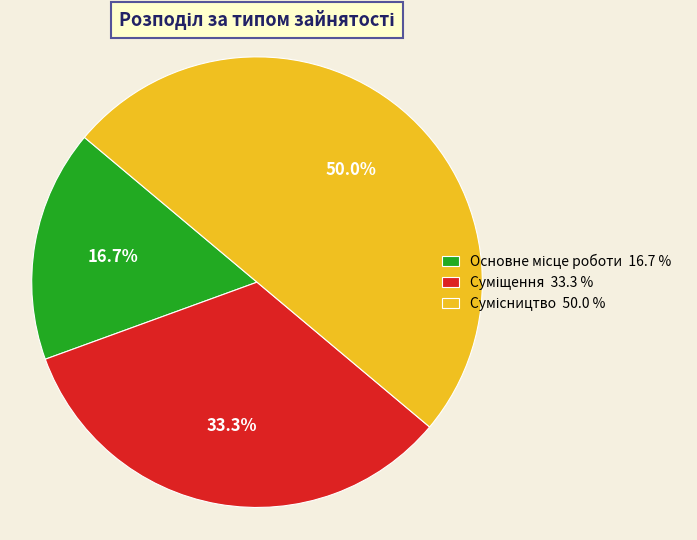

Count the number of slices in the pie.

3